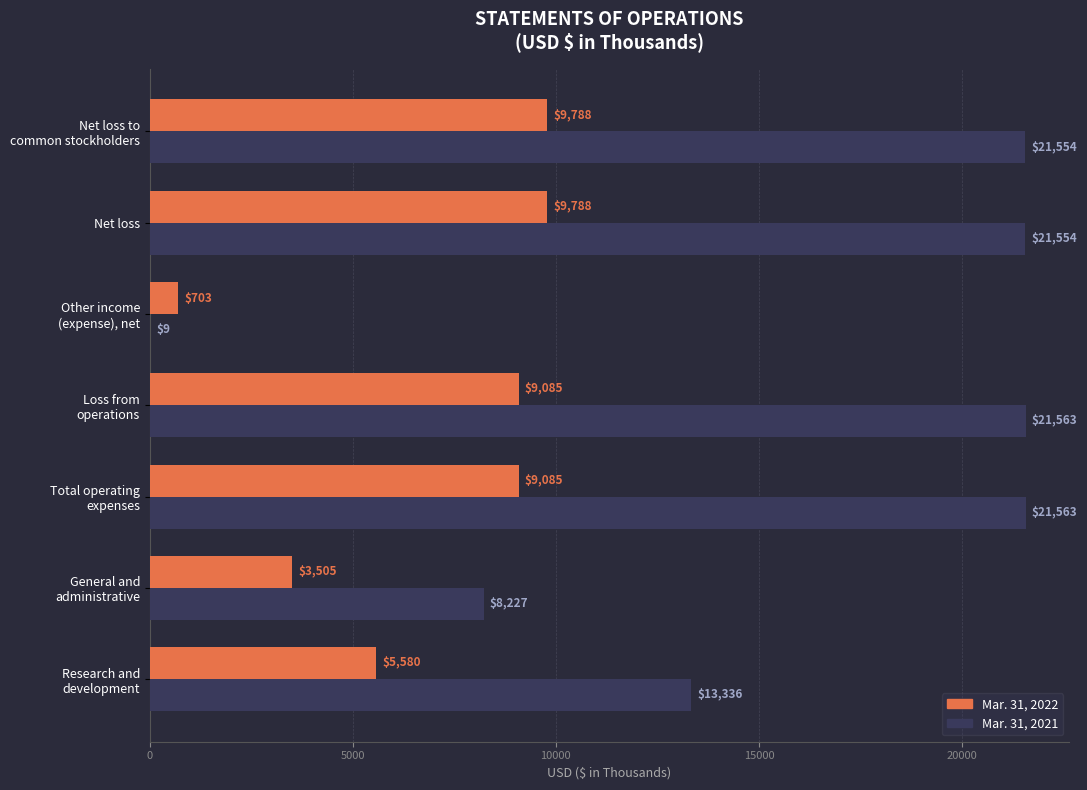

What is the sum of all Mar. 31, 2021 values?

107806